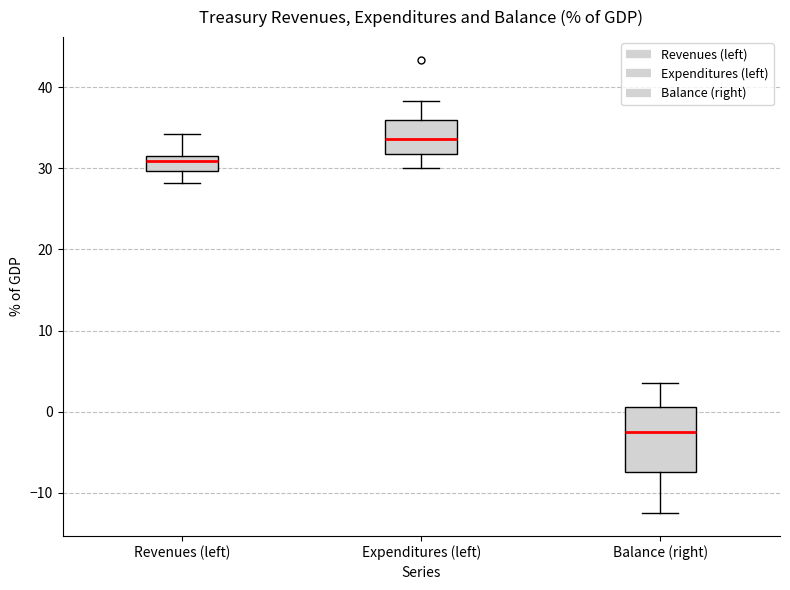

Which box's median line is the lowest?

Balance (right)